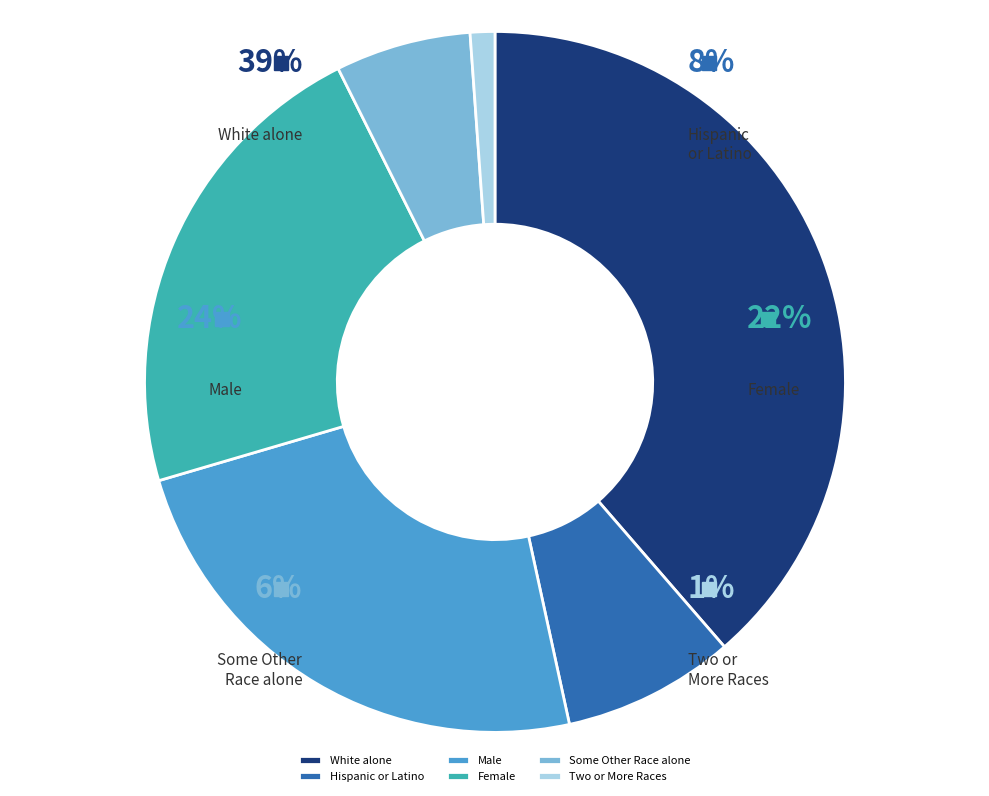

To the nearest percent, what is the difference between the Hispanic or Latino and Two or More Races slice percentages?

7%